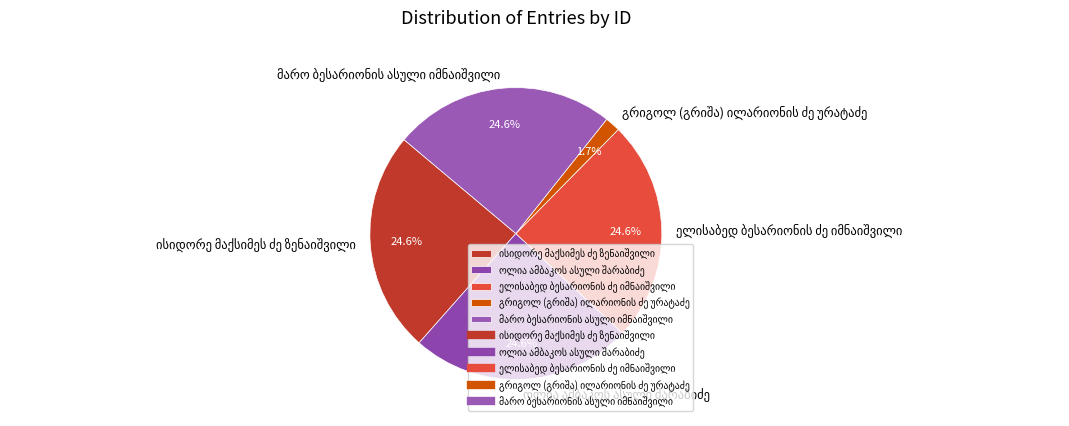

Does any single category account for the majority?

No